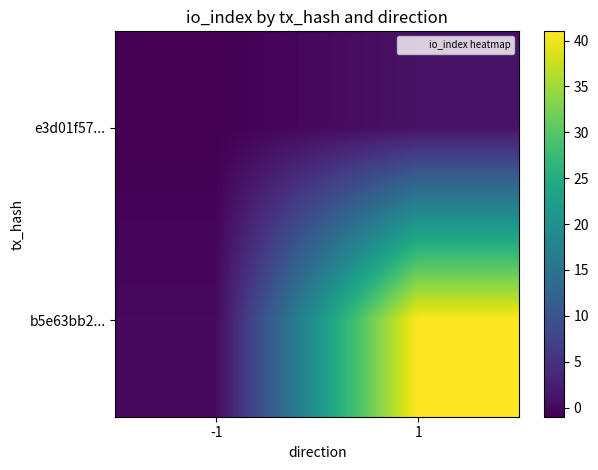

What is the total value across all series at -1?

-1